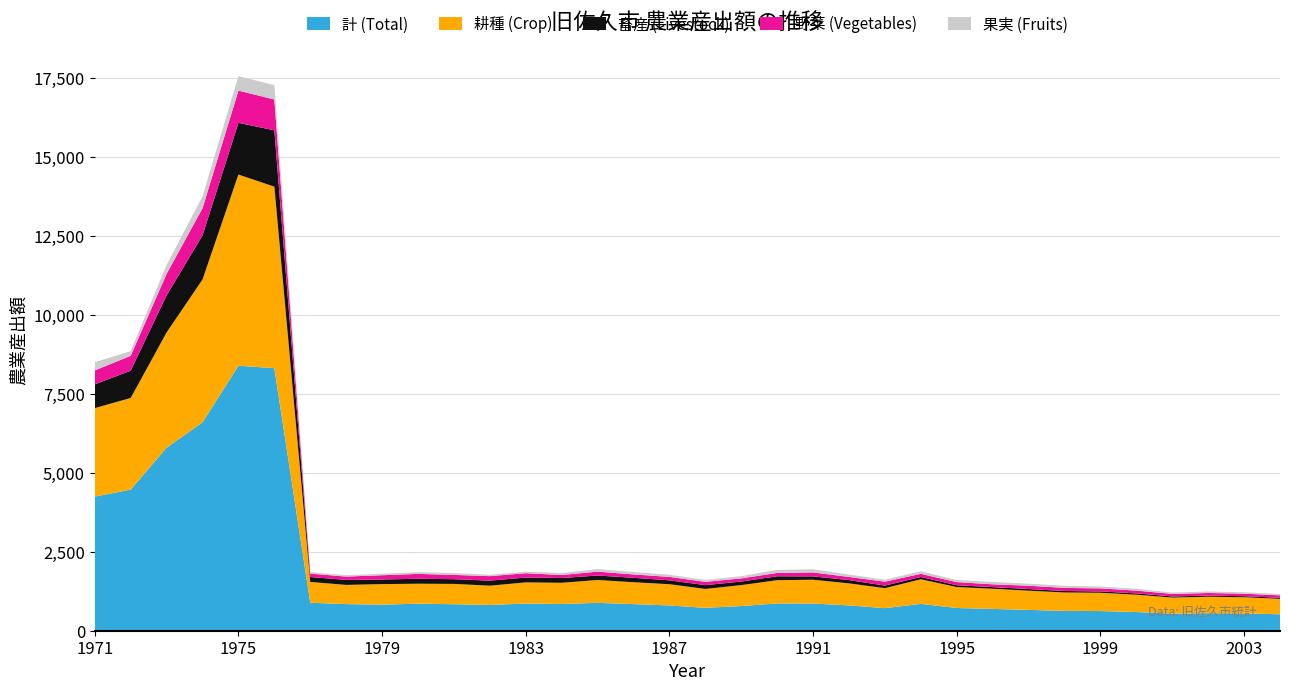

Reading left to right, list all the values displayed in this chart.

計 (Total): 1971=4248	1972=4470	1973=5799	1974=6602	1975=8395	1976=8318	1977=887	1978=843	1979=826	1980=857	1981=840	1982=816	1983=861	1984=846	1985=883	1986=843	1987=801	1988=725	1989=782	1990=864	1991=862	1992=802	1993=715	1994=851	1995=720	1996=691	1997=660	1998=629	1999=623	2000=592	2001=543	2002=556	2003=547	2004=521
耕種 (Crop): 1971=2804	1972=2902	1973=3649	1974=4523	1975=6055	1976=5748	1977=658	1978=608	1979=651	1980=632	1981=643	1982=610	1983=670	1984=672	1985=724	1986=693	1987=672	1988=598	1989=663	1990=737	1991=753	1992=698	1993=633	1994=779	1995=663	1996=639	1997=608	1998=583	1999=579	2000=549	2001=507	2002=521	2003=514	2004=489
畜産 (Livestock): 1971=752	1972=866	1973=1177	1974=1399	1975=1639	1976=1787	1977=156	1978=159	1979=146	1980=157	1981=149	1982=160	1983=154	1984=151	1985=142	1986=140	1987=123	1988=121	1989=113	1990=124	1991=106	1992=103	1993=81	1994=72	1995=57	1996=52	1997=52	1998=46	1999=43	2000=42	2001=36	2002=35	2003=33	2004=33
野菜 (Vegetables): 1971=442	1972=471	1973=680	1974=861	1975=1021	1976=976	1977=108	1978=105	1979=135	1980=154	1981=136	1982=143	1983=137	1984=96	1985=123	1986=107	1987=109	1988=104	1989=100	1990=106	1991=125	1992=101	1993=125	1994=101	1995=100	1996=88	1997=105	1998=99	1999=96	2000=88	2001=80	2002=83	2003=79	2004=76
果実 (Fruits): 1971=261	1972=148	1973=283	1974=377	1975=457	1976=457	1977=49	1978=44	1979=48	1980=56	1981=57	1982=46	1983=52	1984=61	1985=80	1986=76	1987=68	1988=61	1989=70	1990=98	1991=101	1992=76	1993=62	1994=82	1995=66	1996=76	1997=66	1998=66	1999=60	2000=58	2001=43	2002=48	2003=45	2004=43